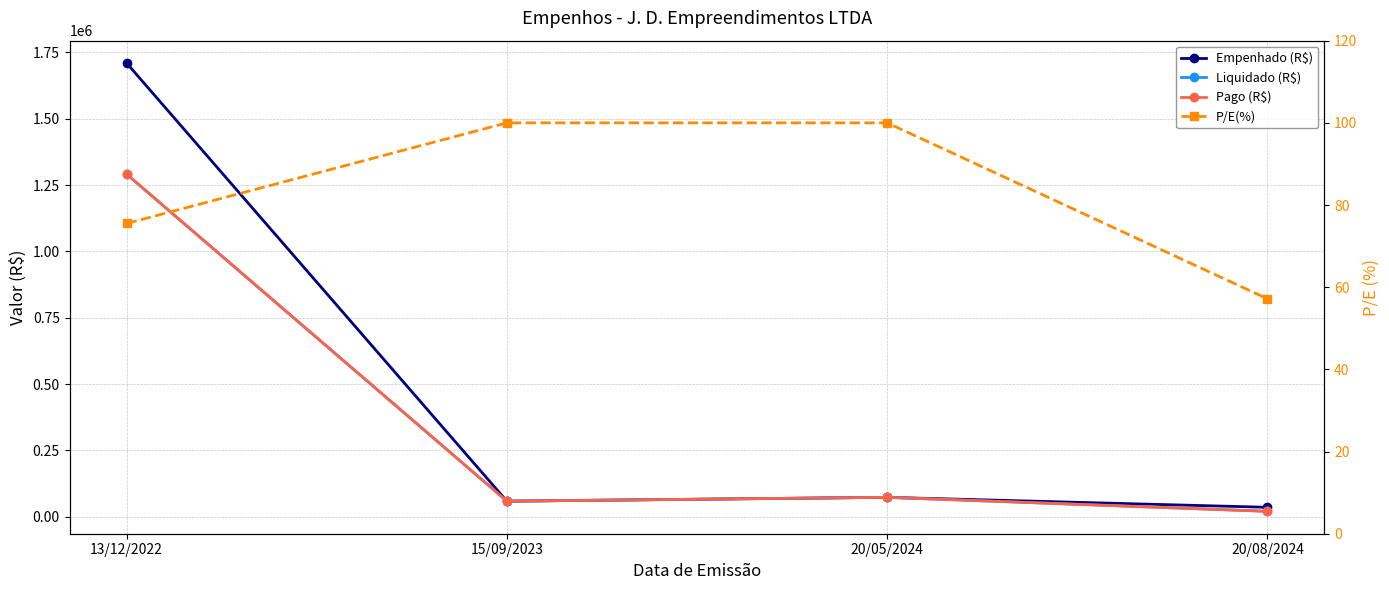

Reading right to left, what are all the values shown in this chart?

Empenhado (R$): 35306.8	72854.1	58415.7	1709714.2
Liquidado (R$): 20188.5	72854.1	58415.7	1291035.1
Pago (R$): 20188.5	72854.1	58415.7	1291035.1
P/E(%): 57.2	100.0	100.0	75.5